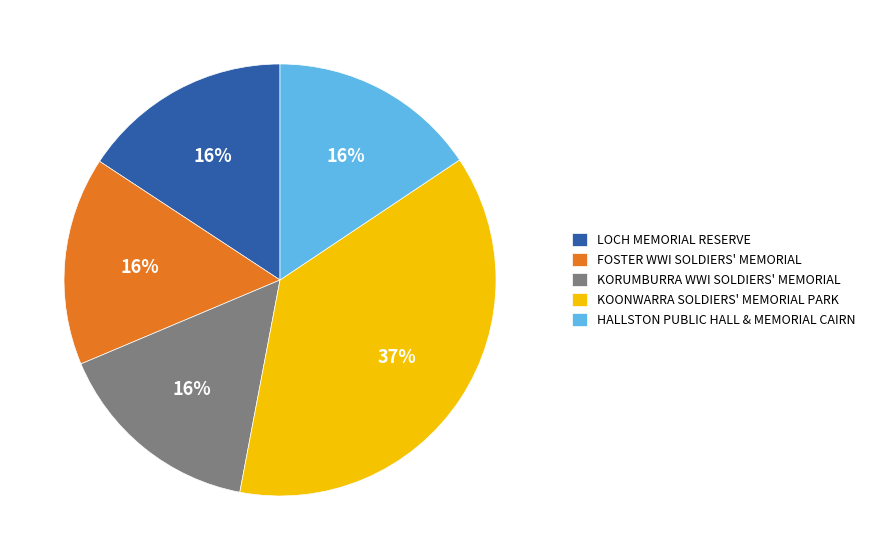

True or false: HALLSTON PUBLIC HALL & MEMORIAL CAIRN accounts for 27% of the total.

False